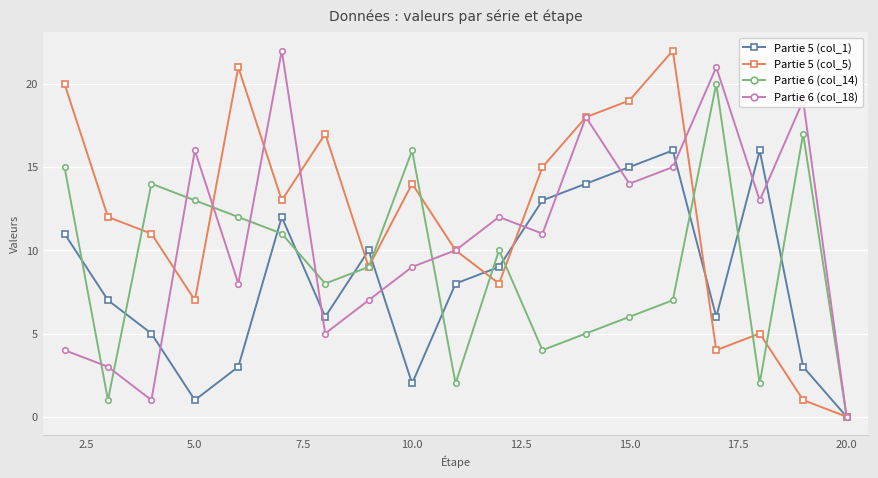

What is the greatest value displayed?

22